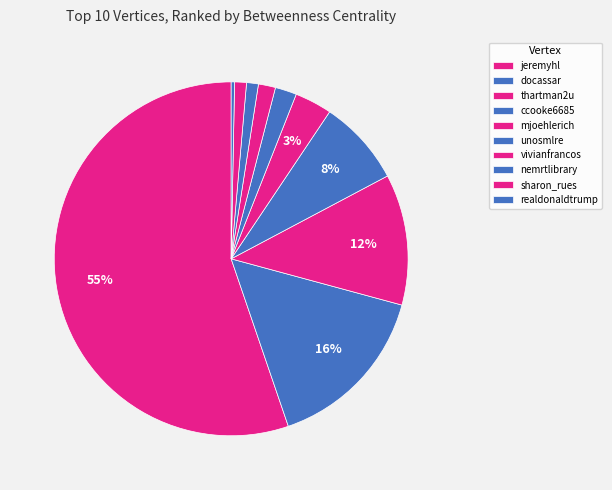

To the nearest percent, what portion does sharon_rues represent?

1%